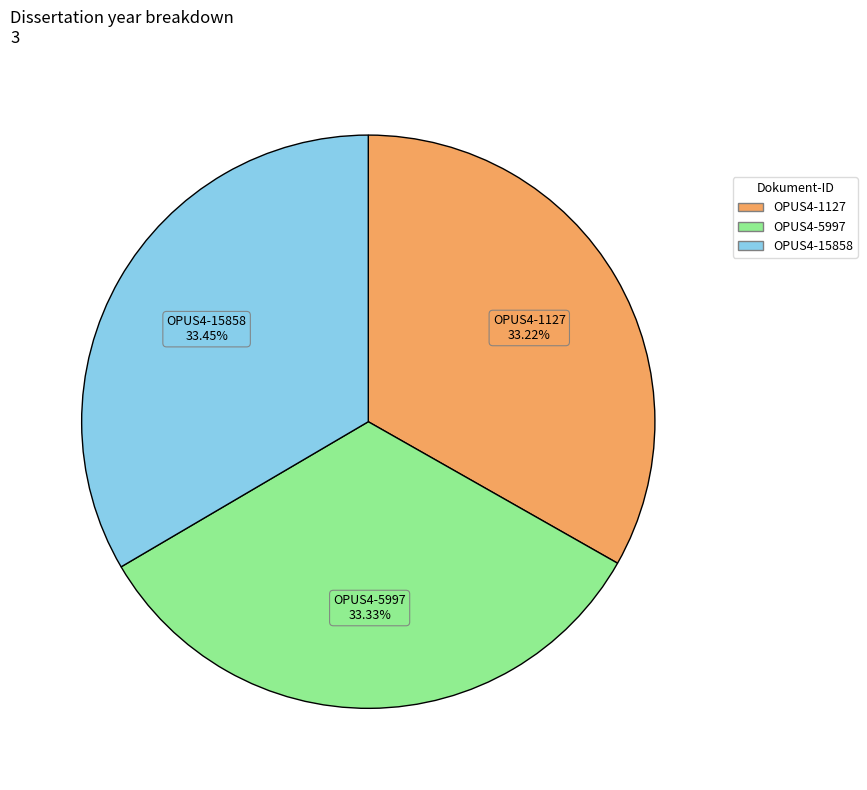

Is there a majority slice in this chart?

No